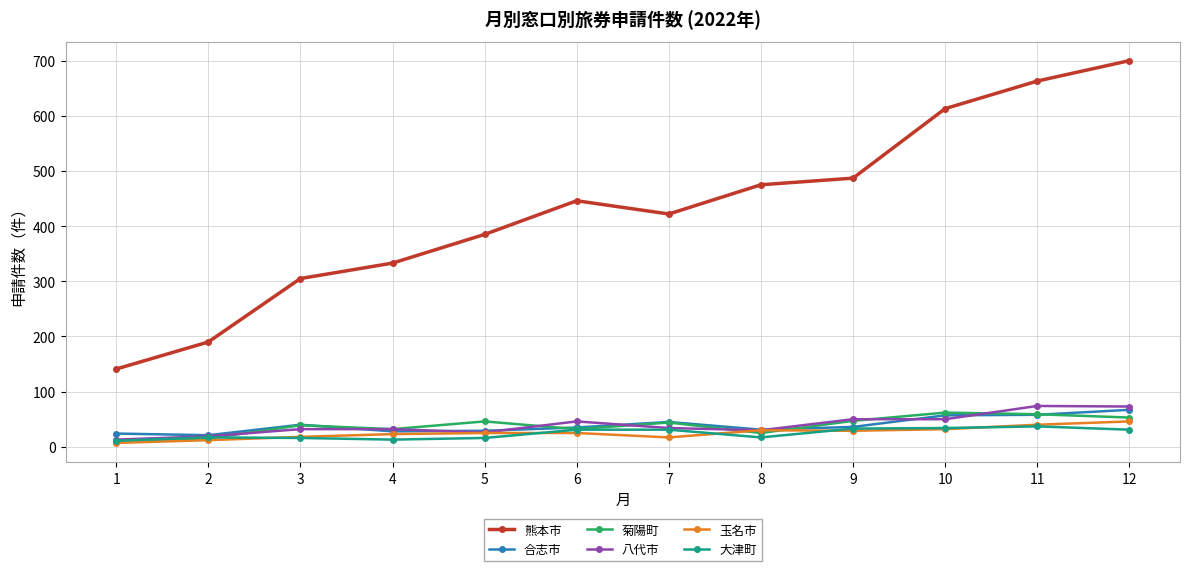

The value of 八代市 at 4 is 57. True or false?

False